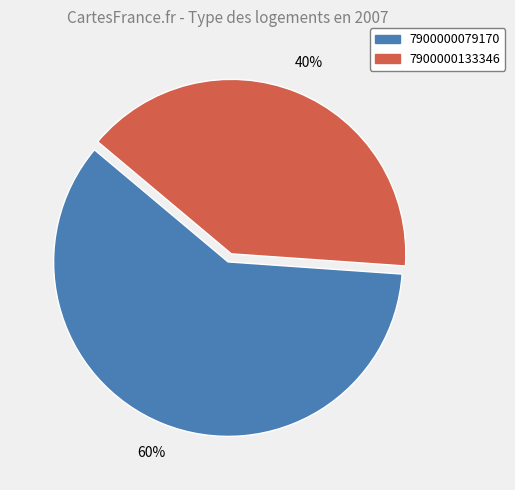

Which has a higher value, 7900000133346 or 7900000079170?

7900000079170